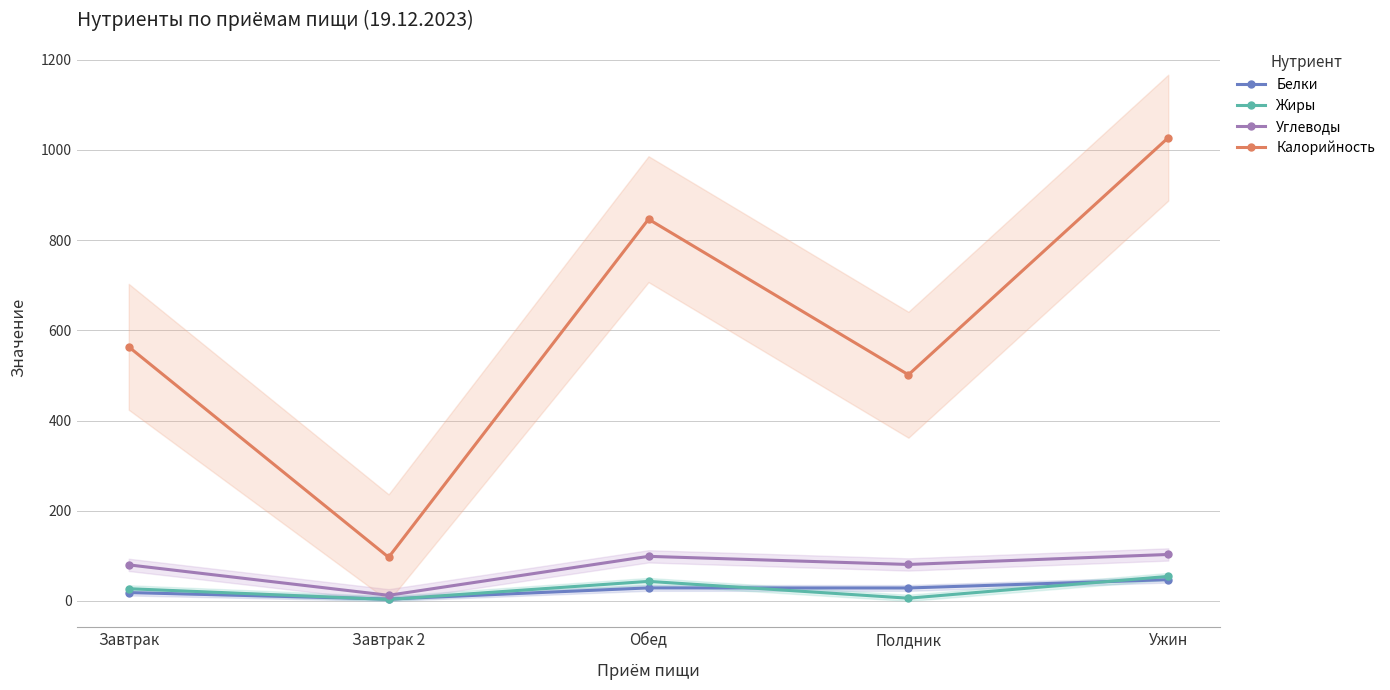

What is the spread (max minus min) of values at Обед?

817.6